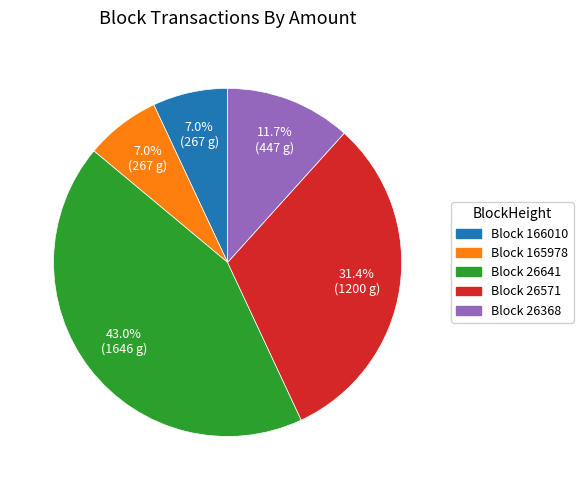

Does any single category account for the majority?

No